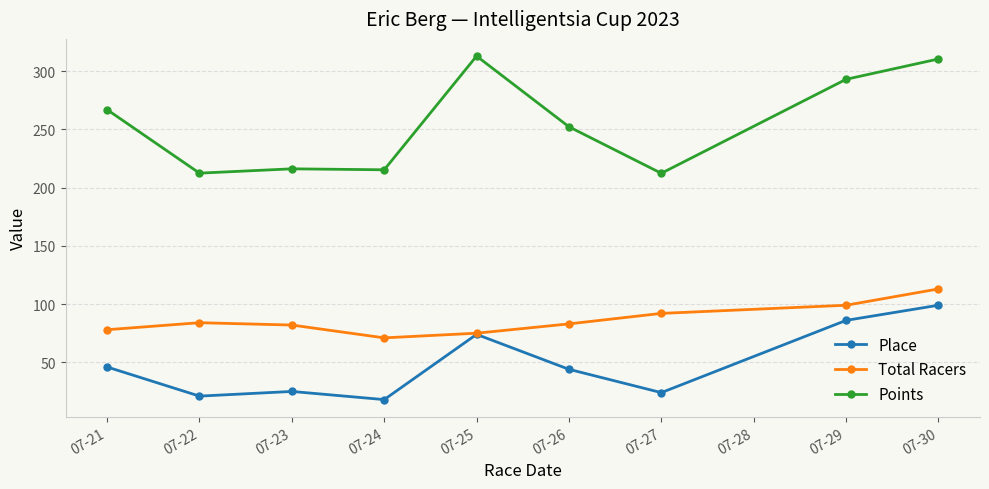

What is the difference between the second highest and second lowest values in the Points series?

98.0